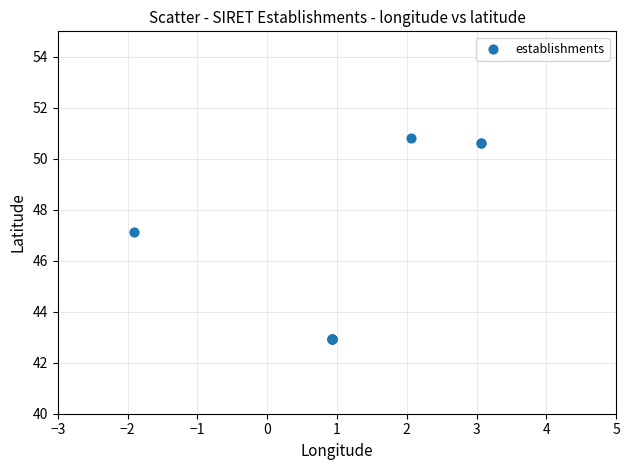

What Y value in the scatter plot is closest to 46?

47.1